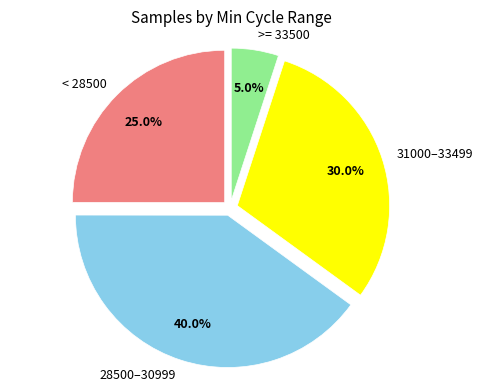

What is the total percentage of 31000–33499 and < 28500?

55.0%